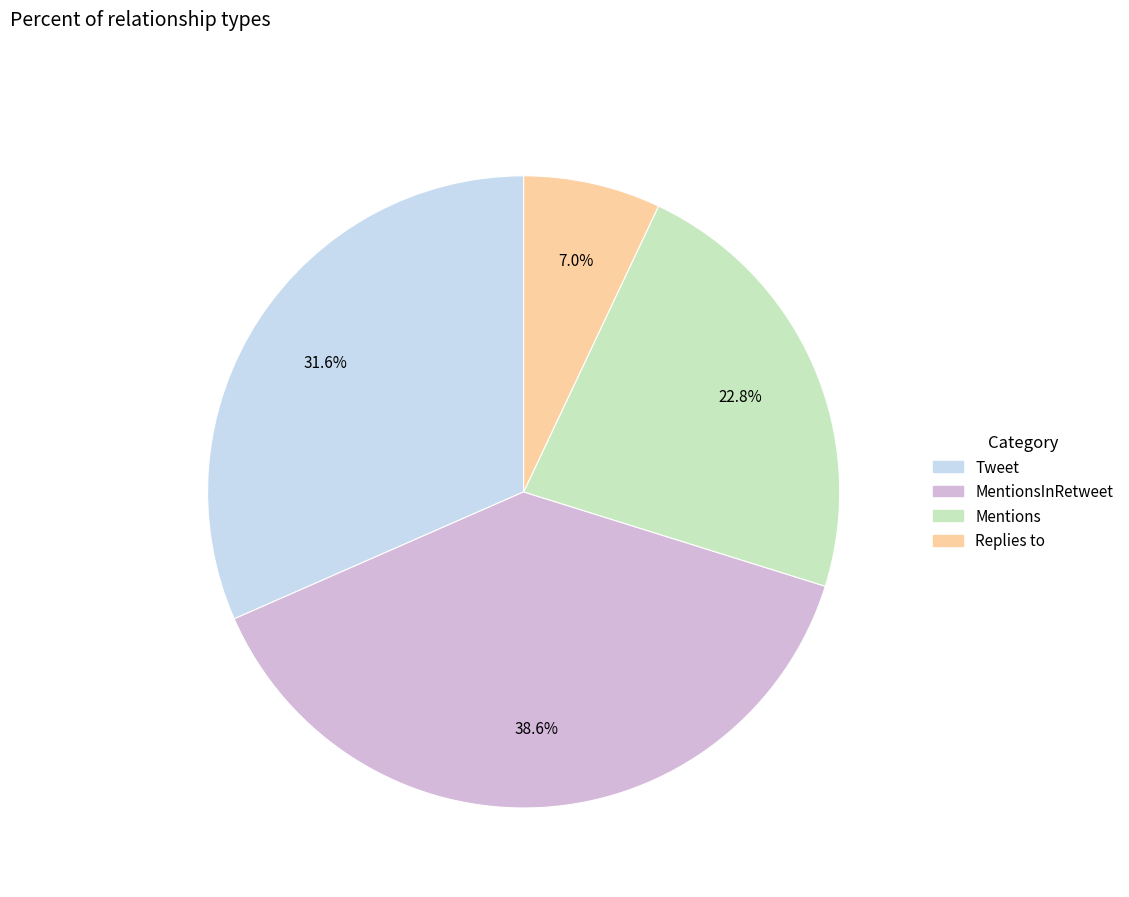

Is there any slice that represents more than half of the pie?

No